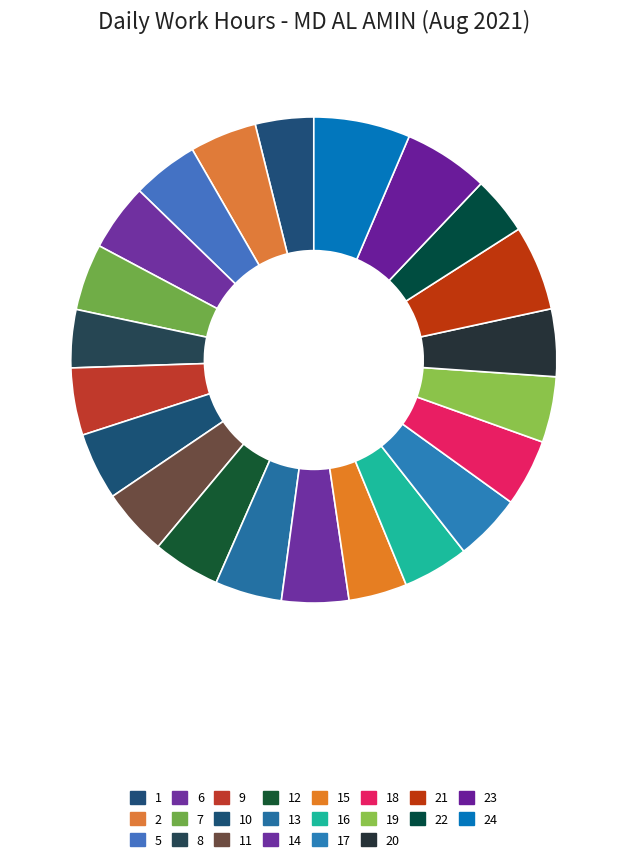

What is the ratio of the value at 16 to the value at 7?

1.0